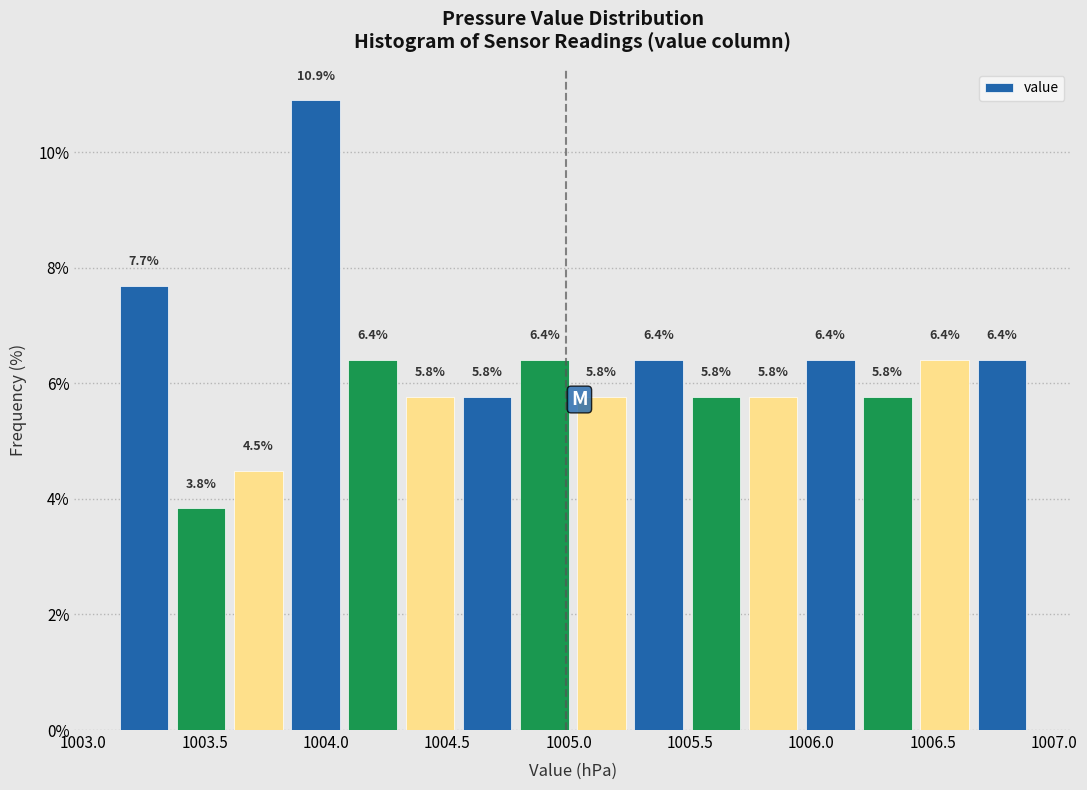

What is the height of the bar covering 1005.50 to 1005.75 on the x-axis? The bar edges are not printed on the chart, so give them approximately, as read against the axis.

5.8